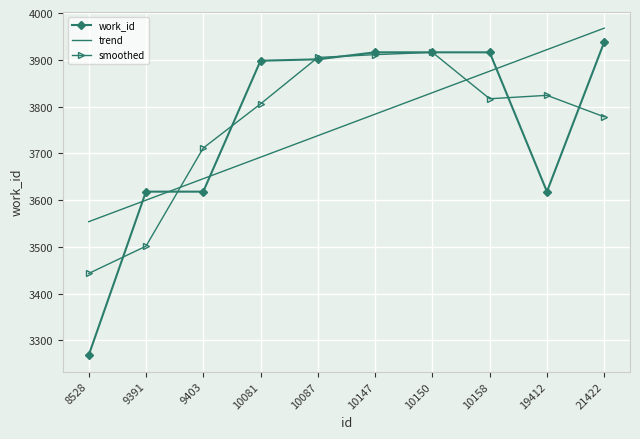

True or false: smoothed has a value of 3711.3 at 9403.

True